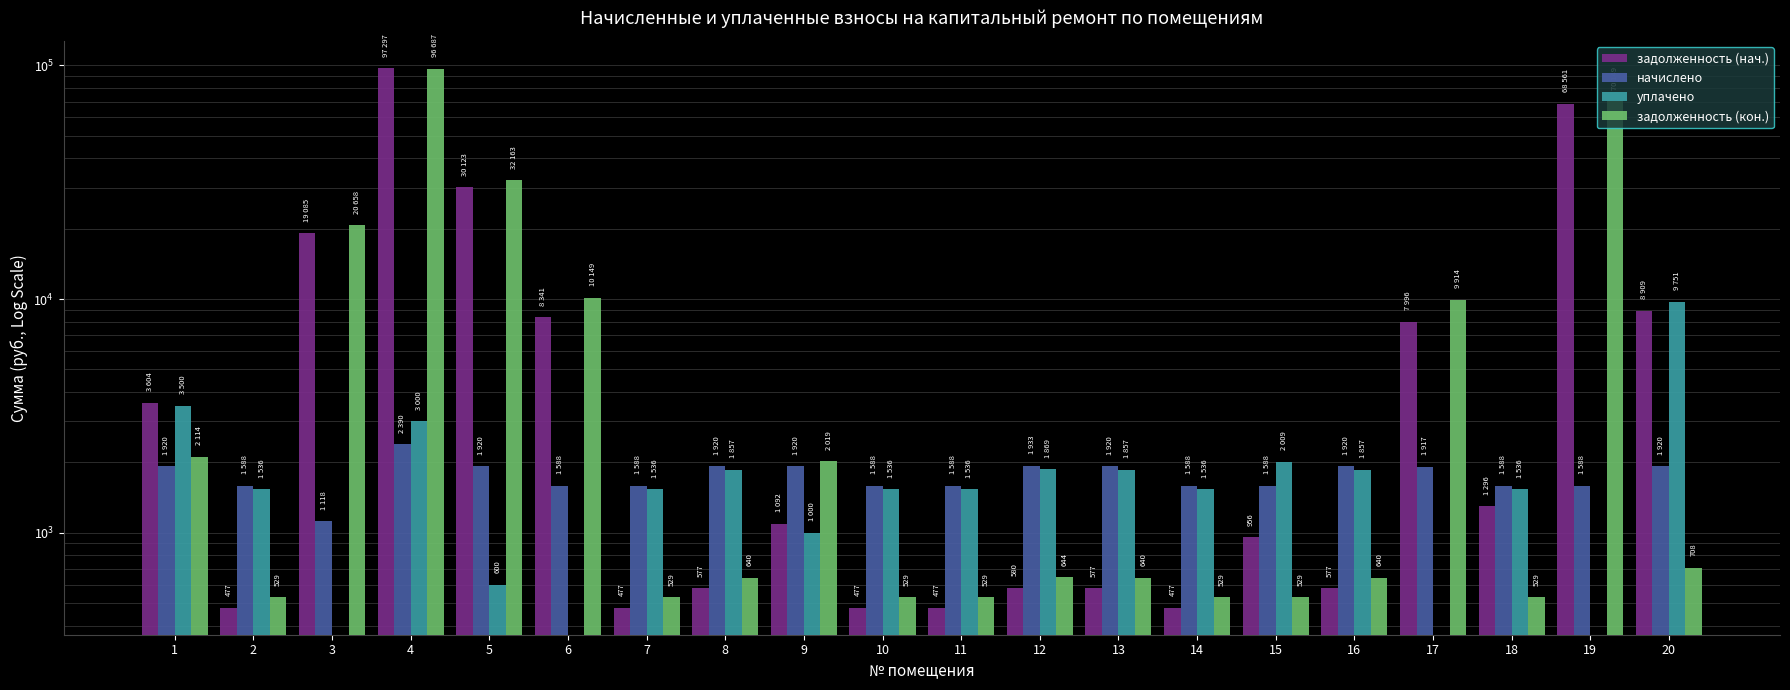

What are all the series names shown in the legend?

задолженность (нач.), начислено, уплачено, задолженность (кон.)